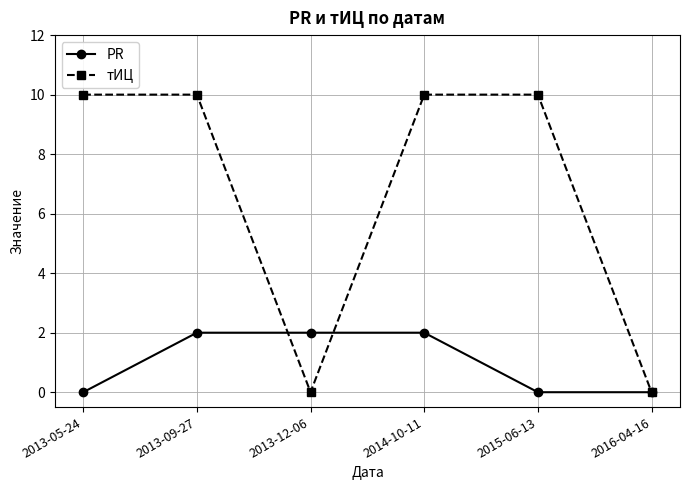

Which series changed the most between 2013-05-24 and 2013-12-06?

тИЦ